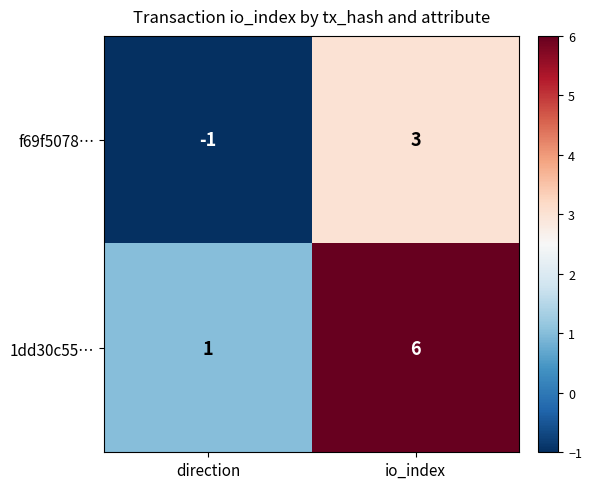

Which series has the largest range (max minus min)?

1dd30c55…